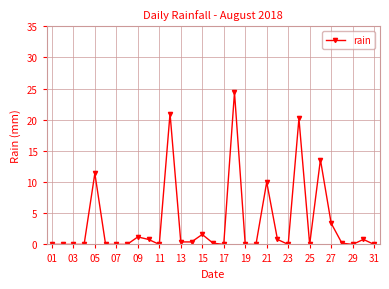

True or false: the data has more than 1 interior local peaks.

True